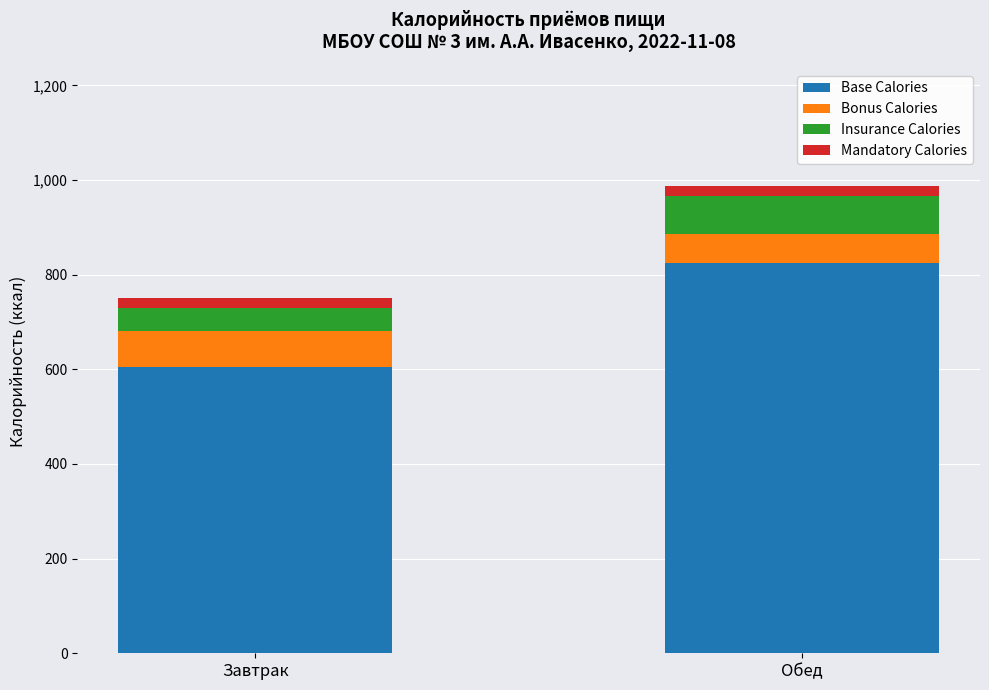

Which category has the highest value in the Base Calories series?

Обед